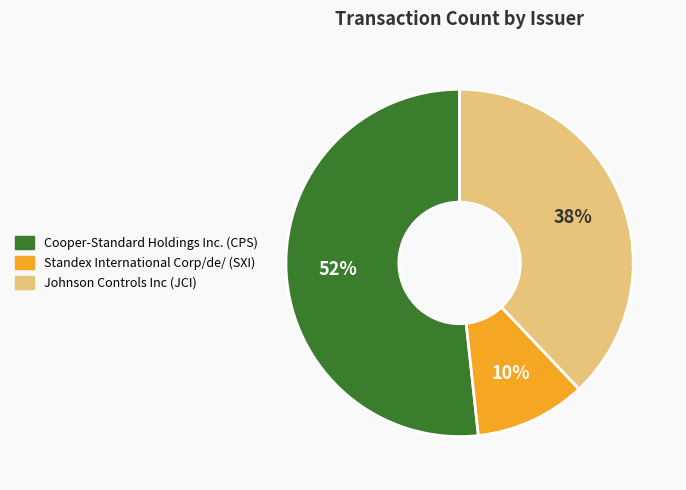

Approximately how many times larger is the value at Standex International Corp/de/ compared to Johnson Controls Inc?

0.3